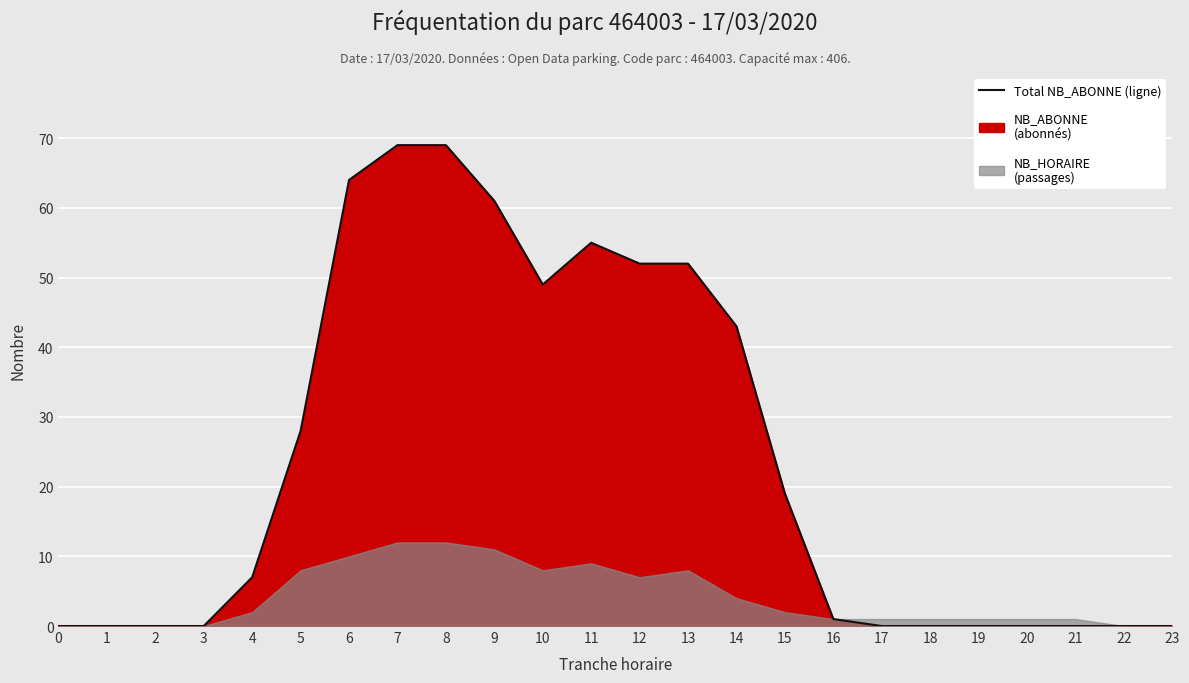

Between 23 and 12, which is larger?

12